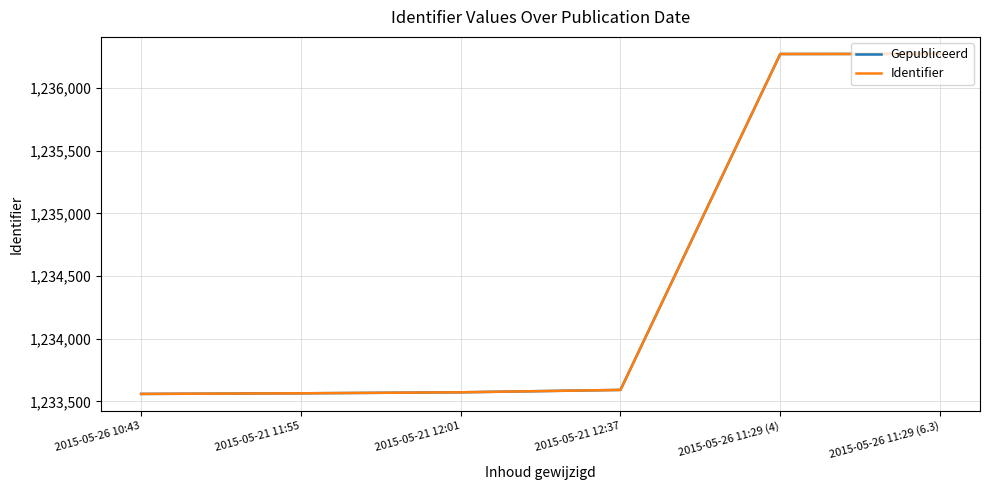

At which category is the sum across all series the highest?

2015-05-26 11:29 (6.3)